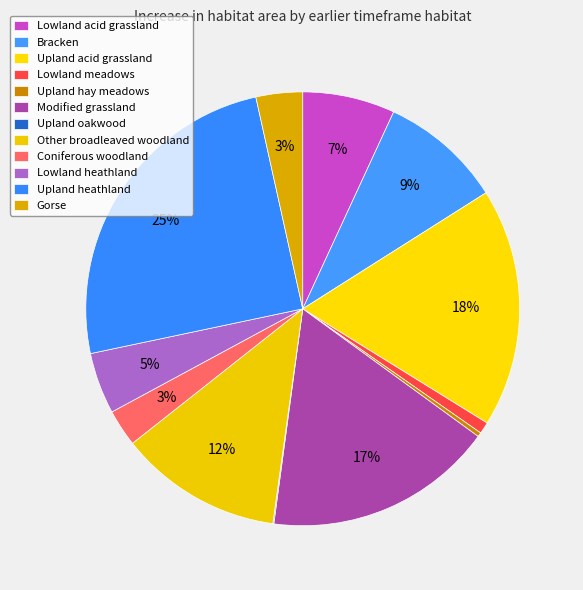

To the nearest percent, what is the combined percentage of Coniferous woodland and Modified grassland?

20%